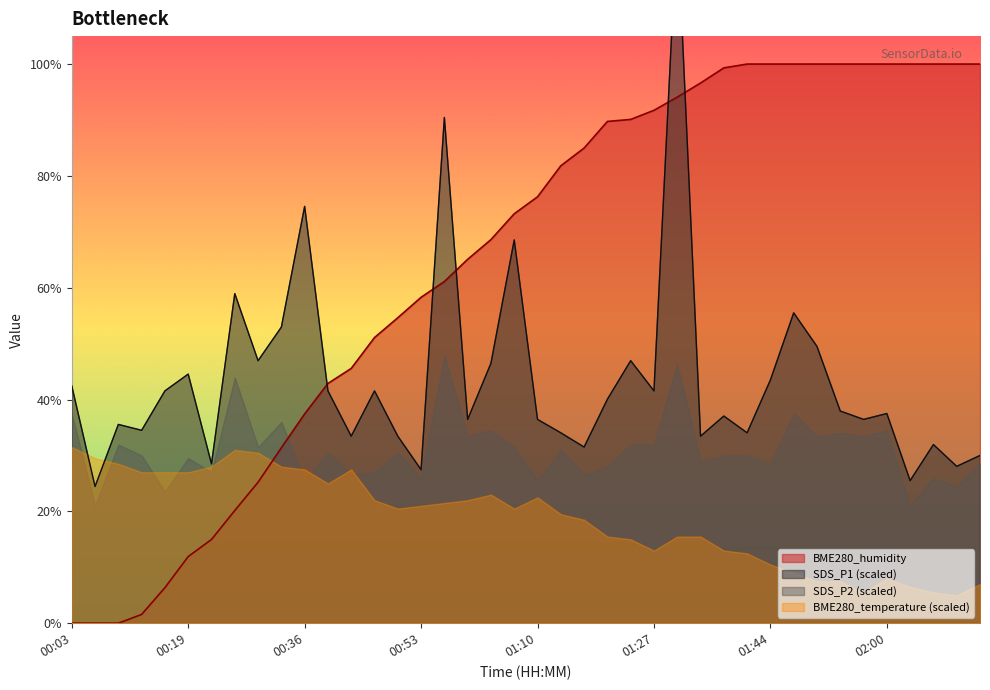

At which label is the value closest to 74?

00:36